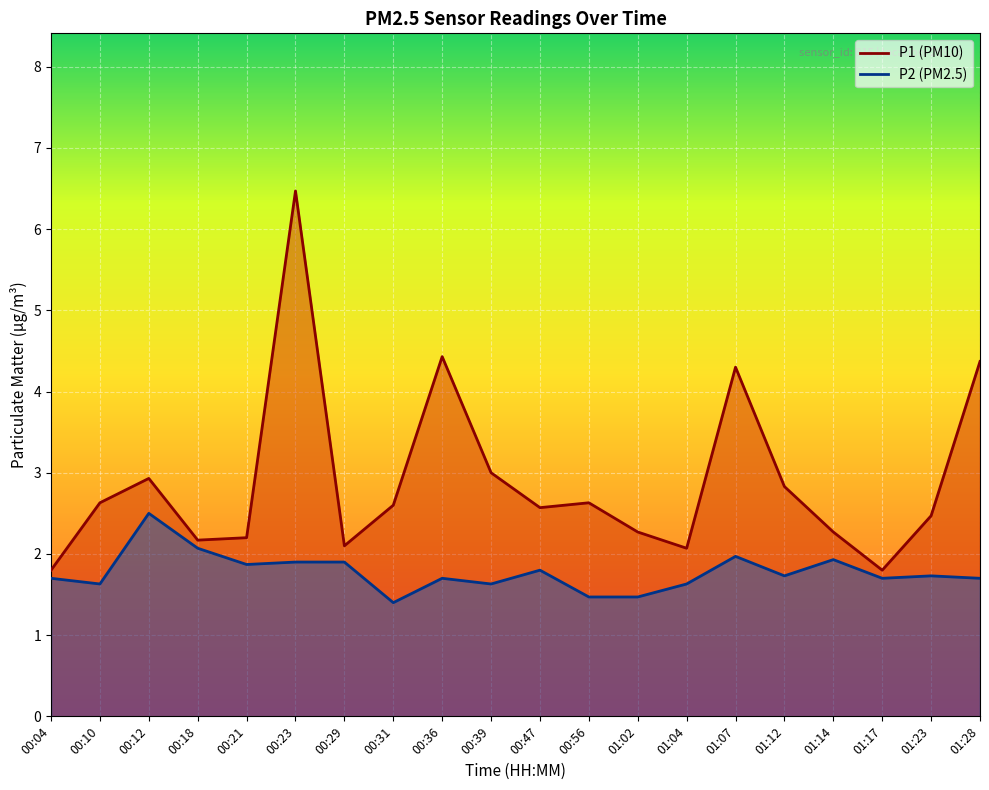

True or false: P1 has a value of 2.1 at 00:29.

True